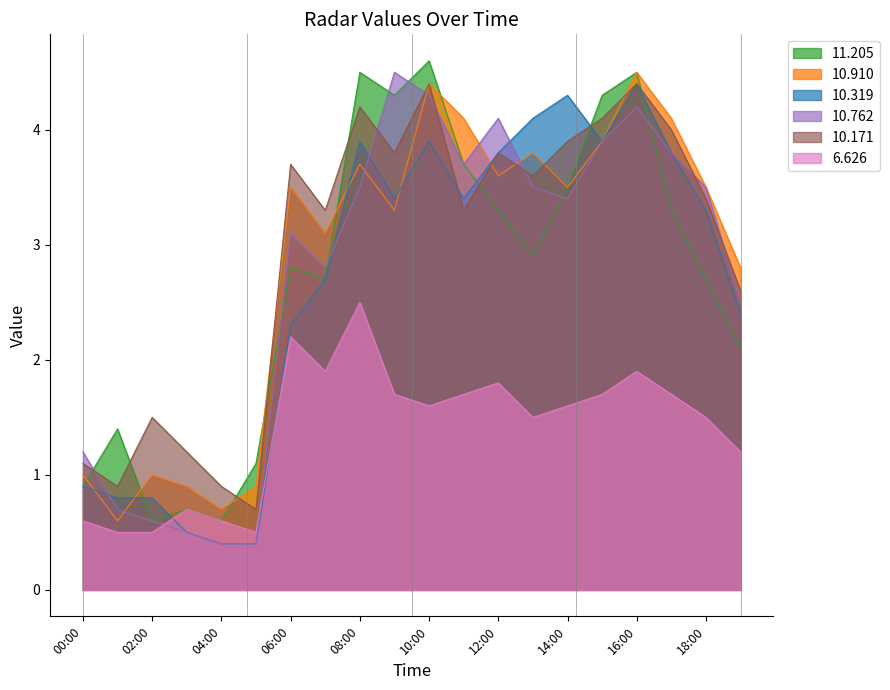

At which label does 10.910 first exceed 3?

06:00